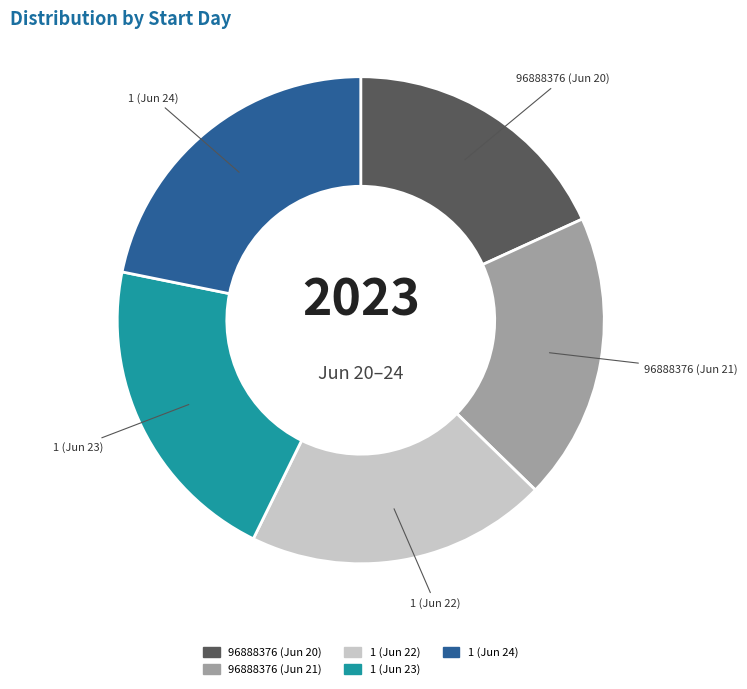

Does any single category account for the majority?

No